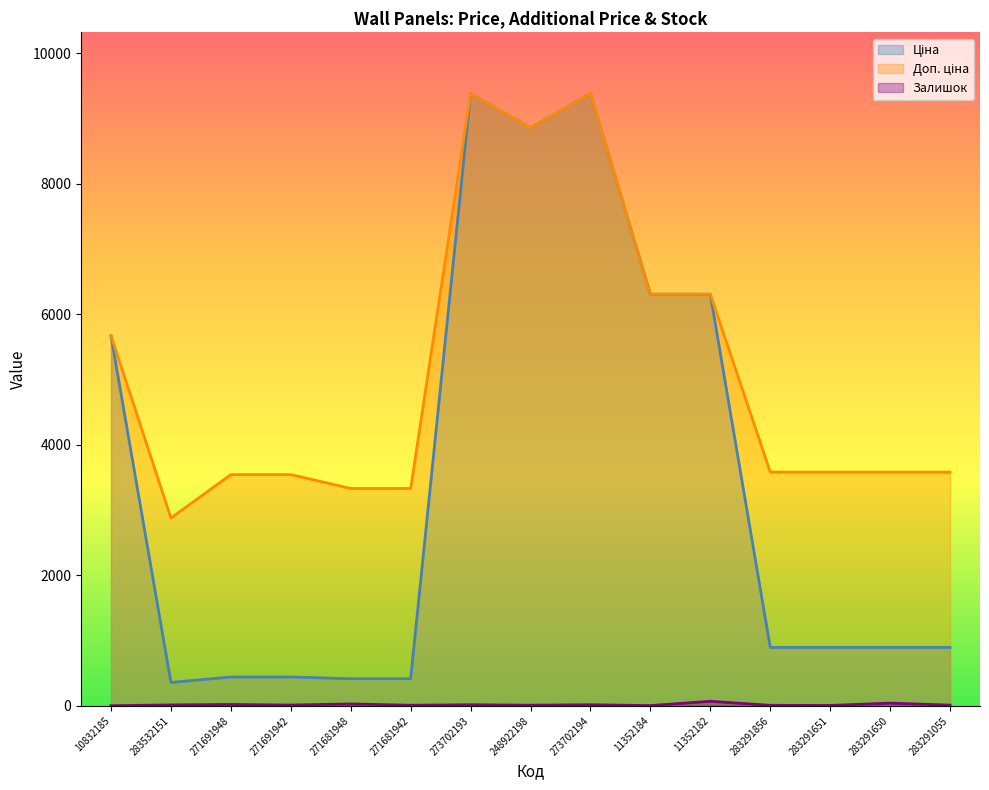

How many values in the Залишок series are below 13?

7